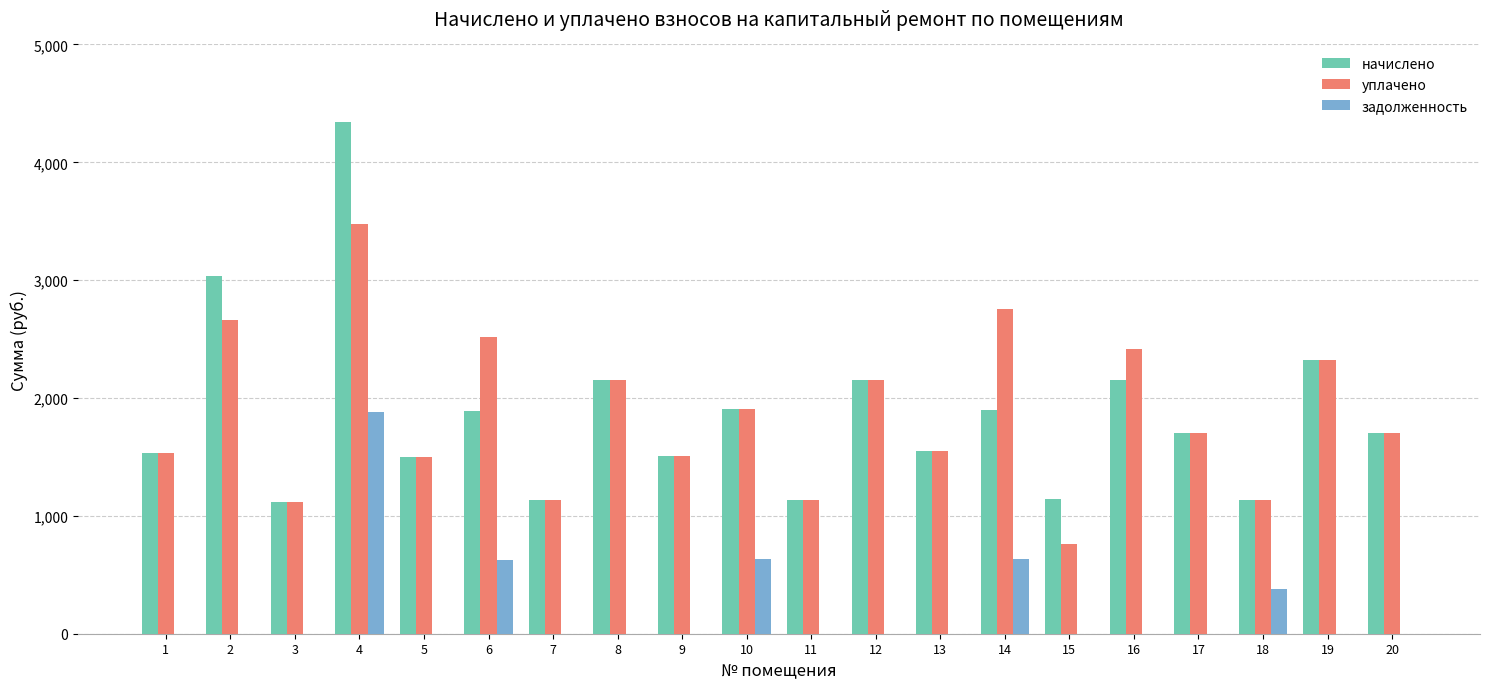

What is the spread (max minus min) of values at 17?

1699.7